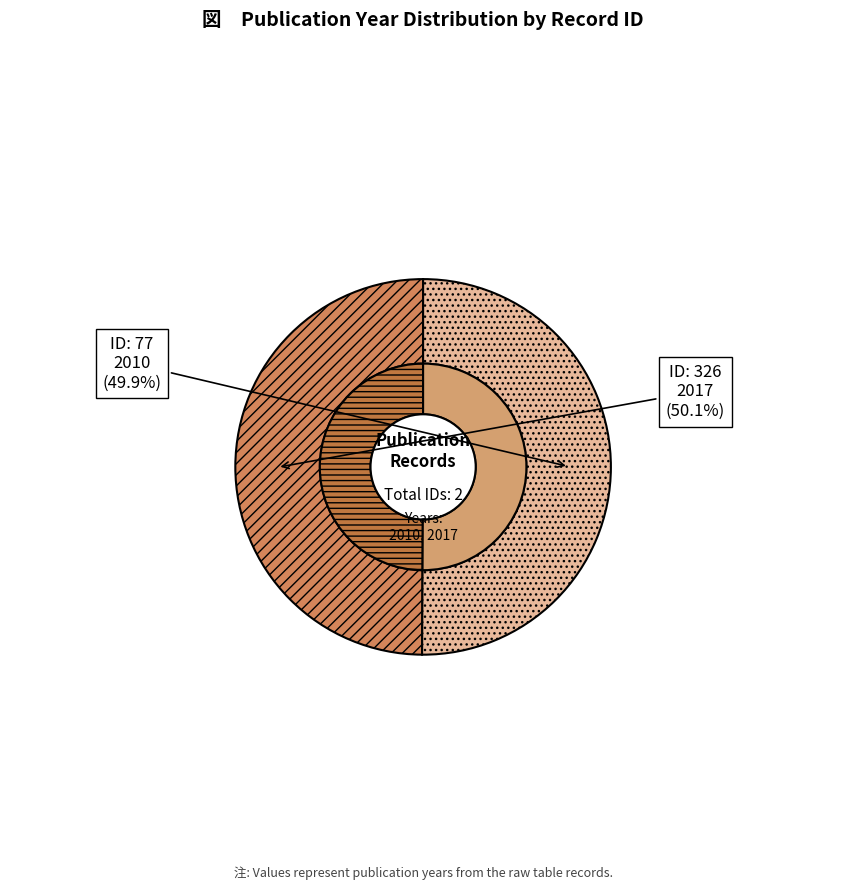

Between 77 and 326, which is larger?

326